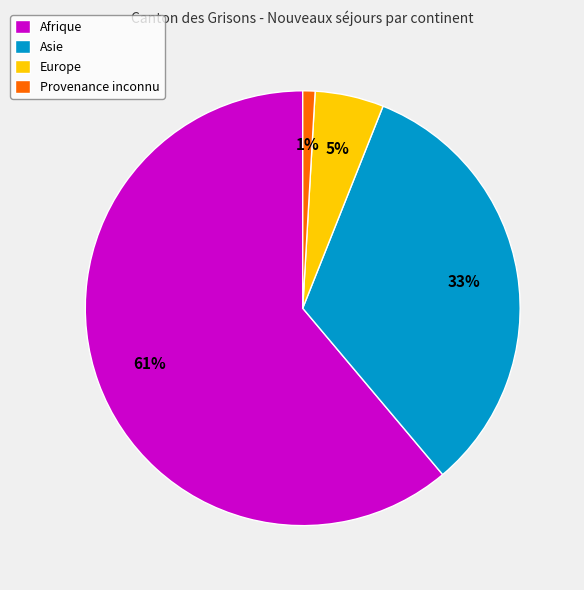

To the nearest percent, what percentage of the pie is Provenance inconnu?

1%